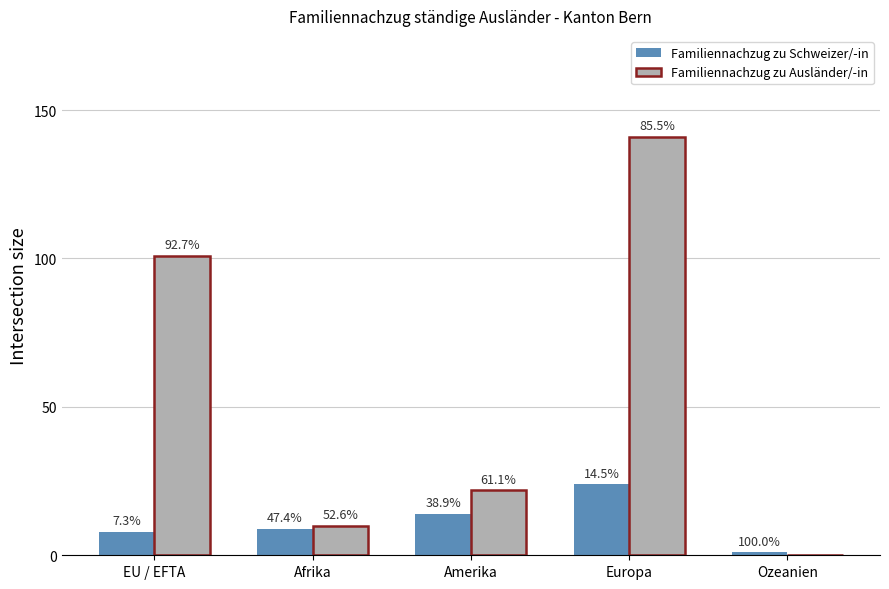

Are the bars grouped side by side (vs. stacked)?

Yes